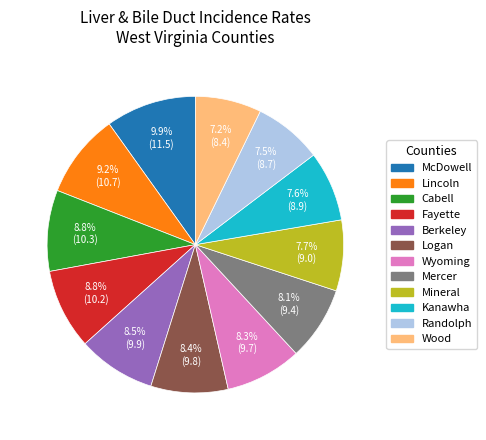

To the nearest percent, what portion does McDowell represent?

10%